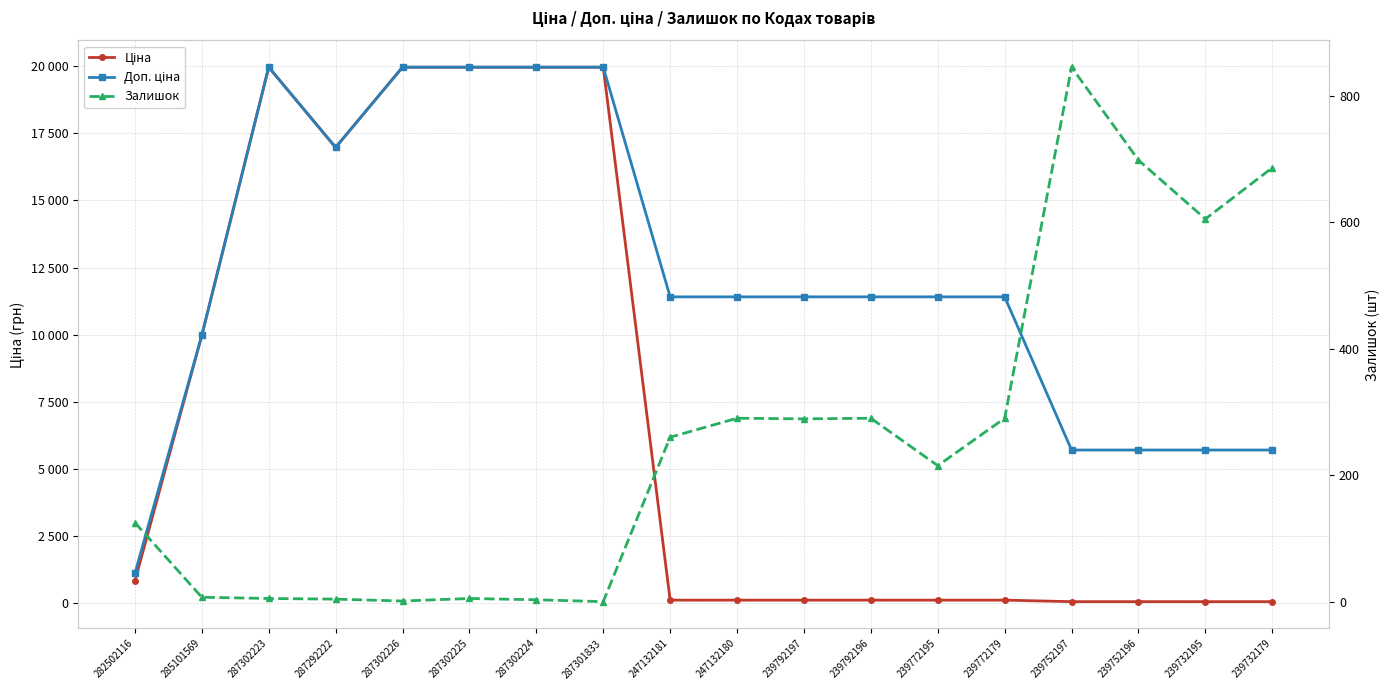

What are all the series names shown in the legend?

Ціна, Доп. ціна, Залишок